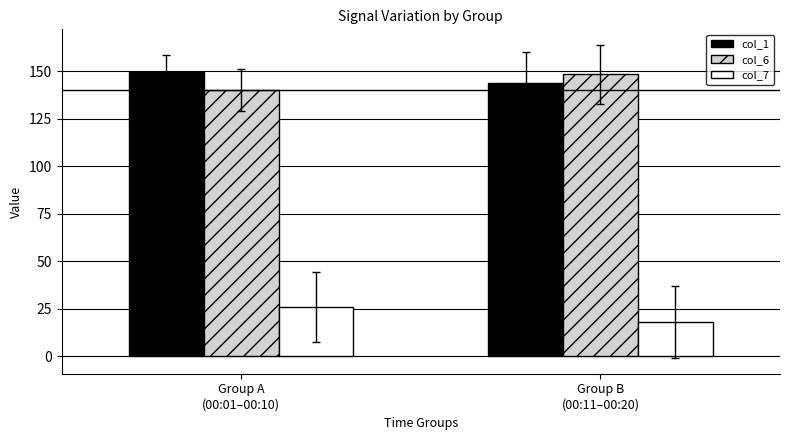

Between 00:01 and 00:03, which series saw the biggest shift?

col_7